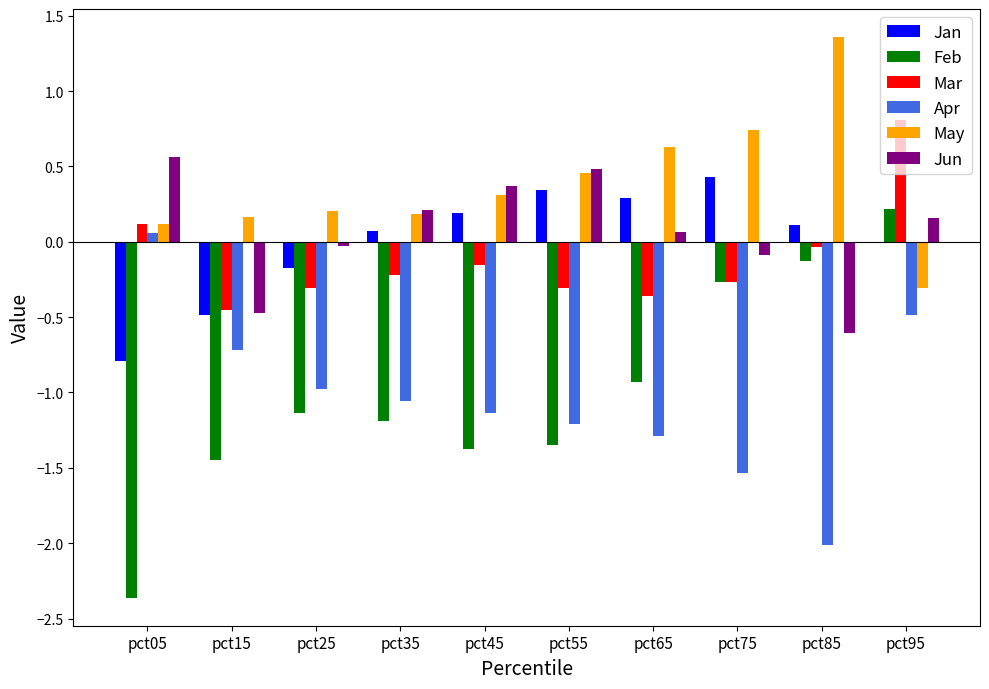

At which label does Feb first exceed -1?

pct65